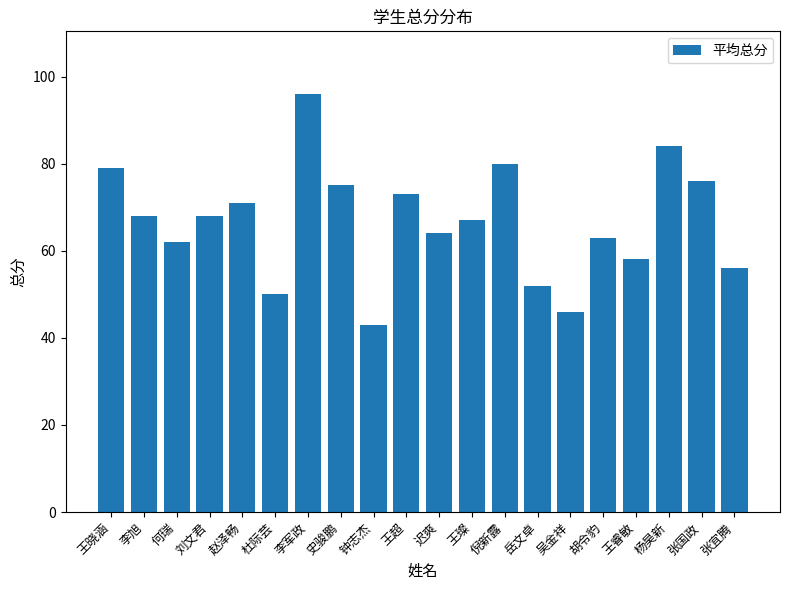

Reading left to right, what are all the values shown in this chart?

王晓涵=79	李旭=68	何瑞=62	刘文君=68	赵泽畅=71	杜际芸=50	李军政=96	史骏鹏=75	钟志杰=43	王超=73	迟爽=64	王璨=67	倪新露=80	岳文卓=52	吴金祥=46	胡令豹=63	王睿敏=58	杨昊新=84	张国政=76	张宜腾=56